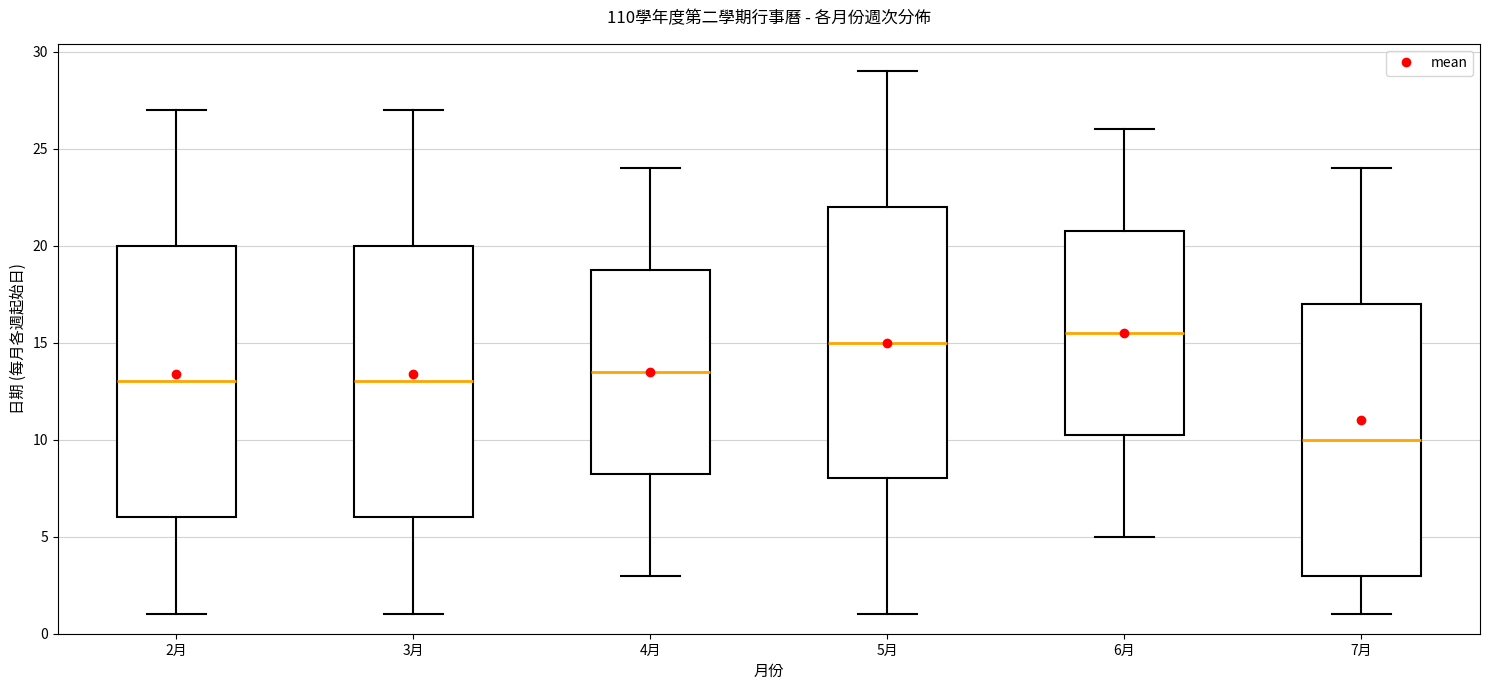

Which box's median line is the highest?

6月